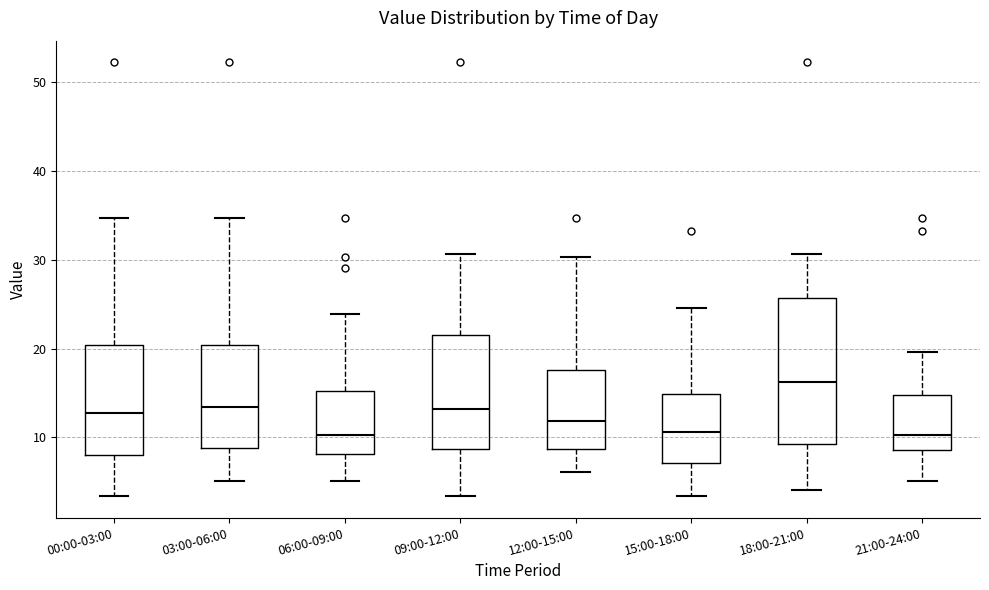

Comparing the boxes themselves (not the whiskers), which one is the tallest?

18:00-21:00